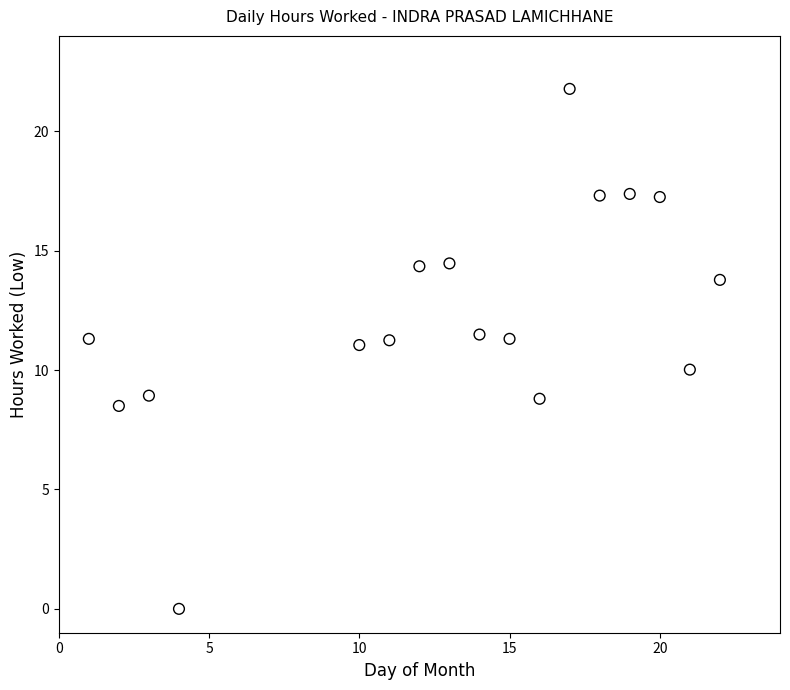

What is the range of X values (max minus min)?

21.0